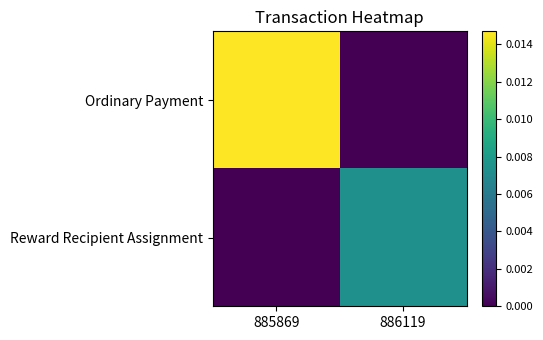

Which series has the widest spread of values?

Ordinary Payment